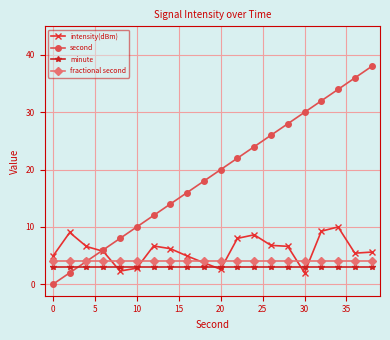

Which series has the largest total across all categories?

second